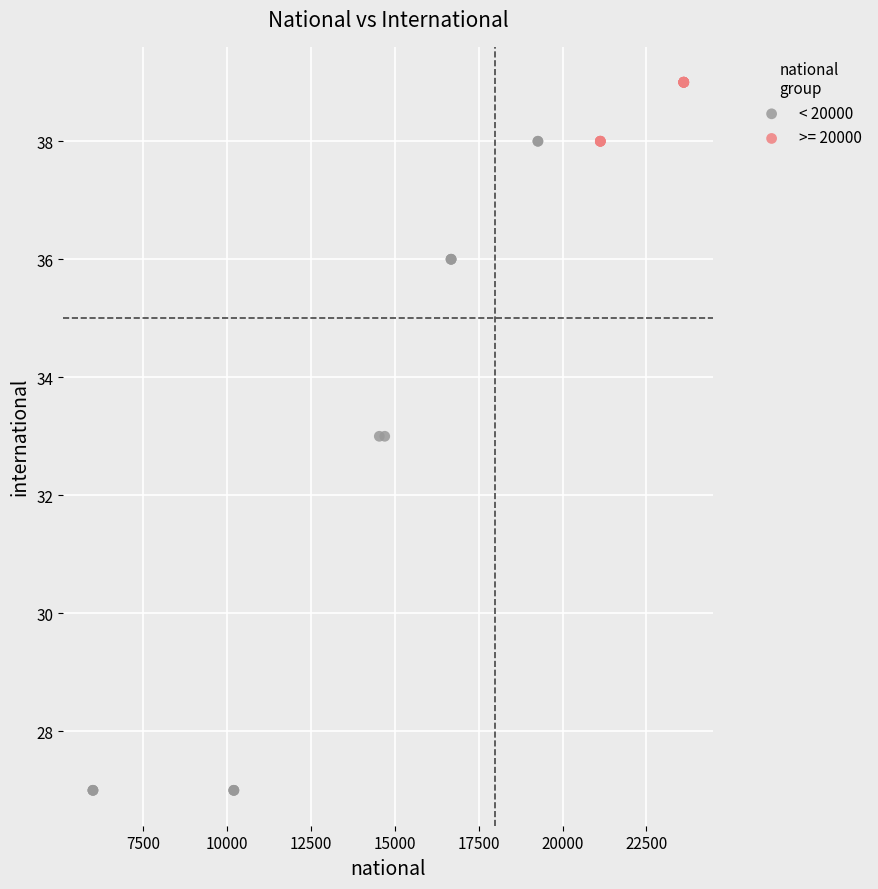

Which series reaches the maximum Y coordinate?

>= 20000